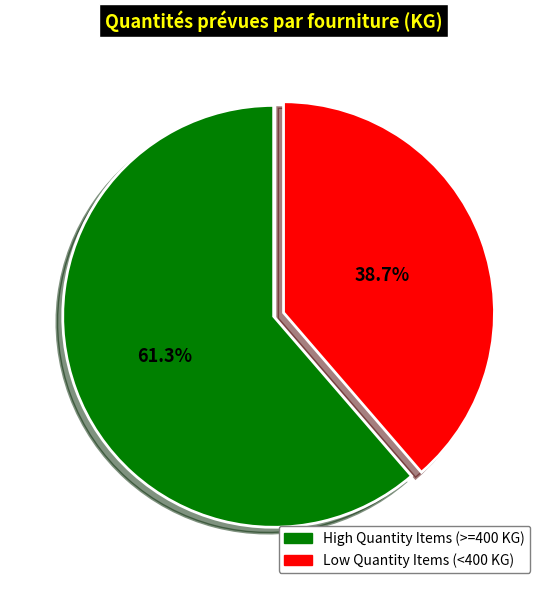

What is the total percentage of High Quantity Items (>=400 KG) and Low Quantity Items (<400 KG)?

100.0%